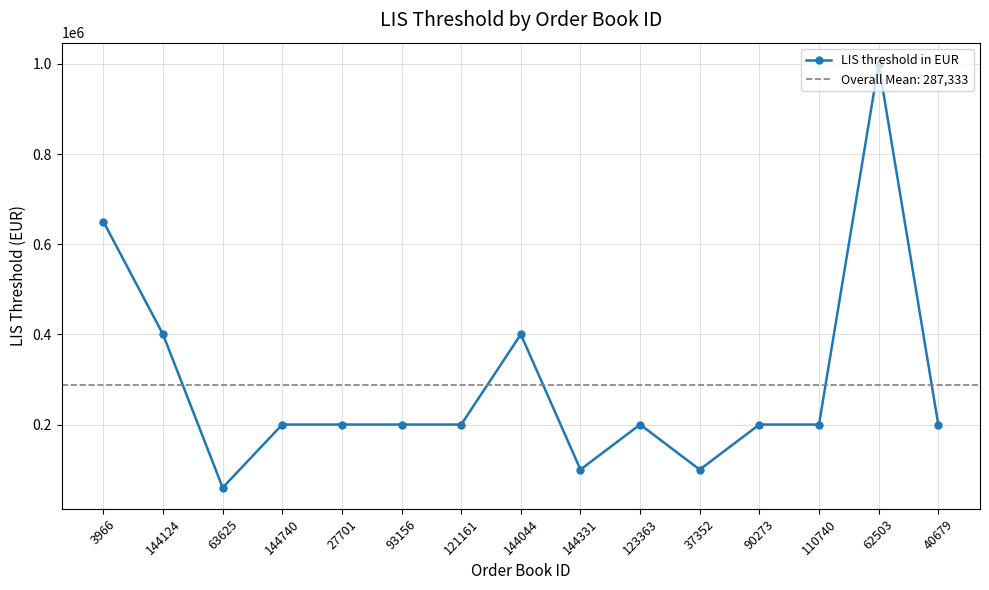

The chart shows a value of 650000 at 3966. True or false?

True